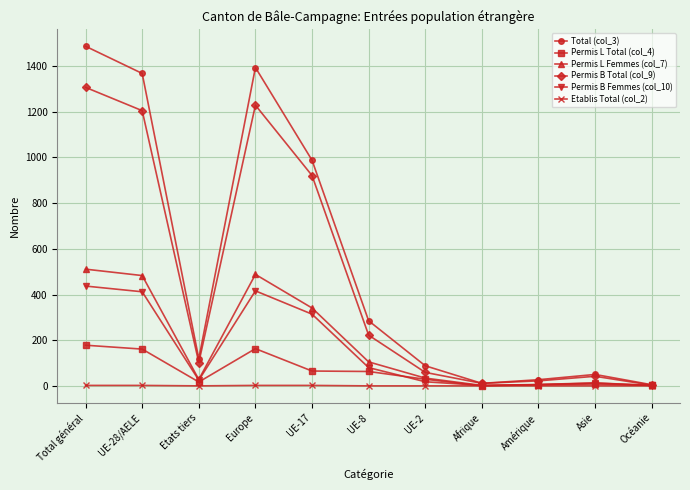

What is the sum of all Permis B Femmes (col_10) values?

1723